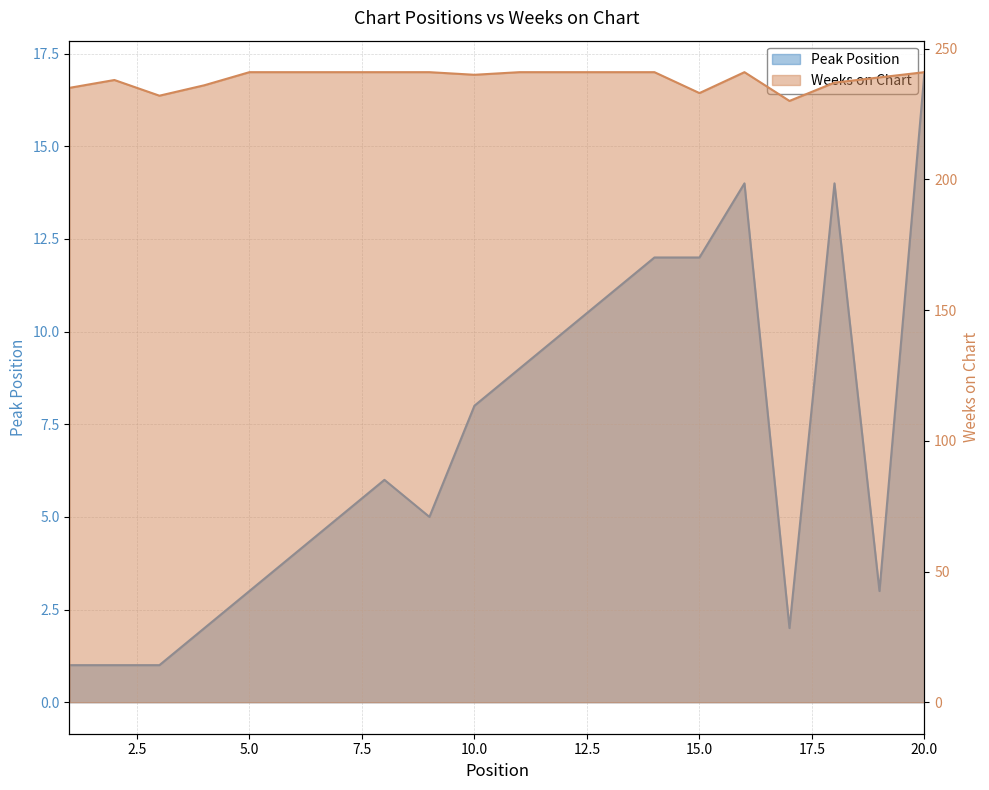

True or false: Peak Position has more than 2 interior local peaks.

True